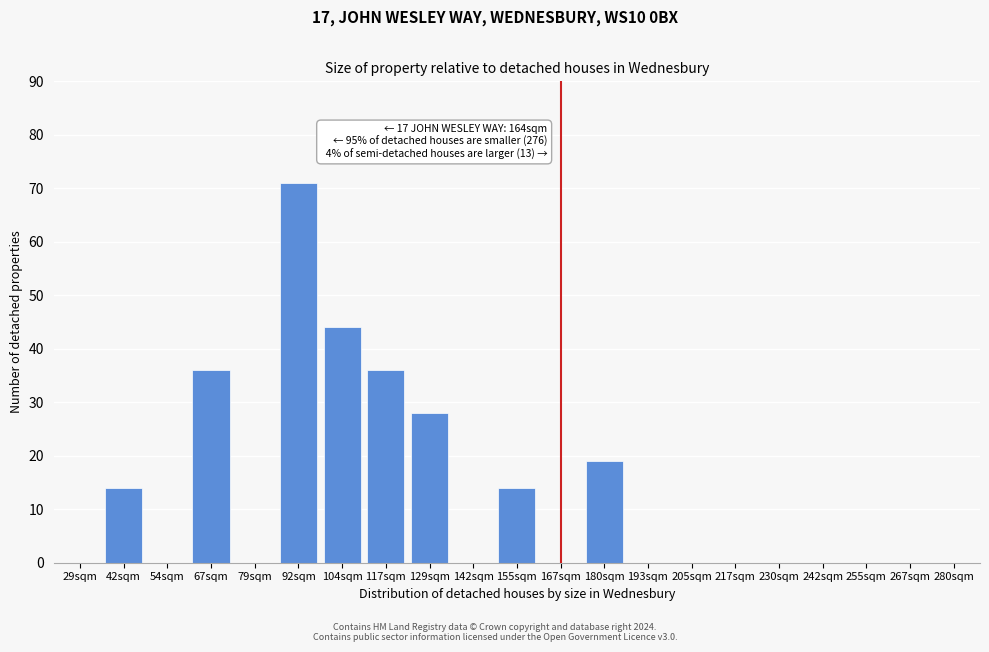

Reading right to left, extract all data points from this chart.

280sqm=0	267sqm=0	255sqm=0	242sqm=0	230sqm=0	217sqm=0	205sqm=0	193sqm=0	180sqm=19	167sqm=0	155sqm=14	142sqm=0	129sqm=28	117sqm=36	104sqm=44	92sqm=71	79sqm=0	67sqm=36	54sqm=0	42sqm=14	29sqm=0